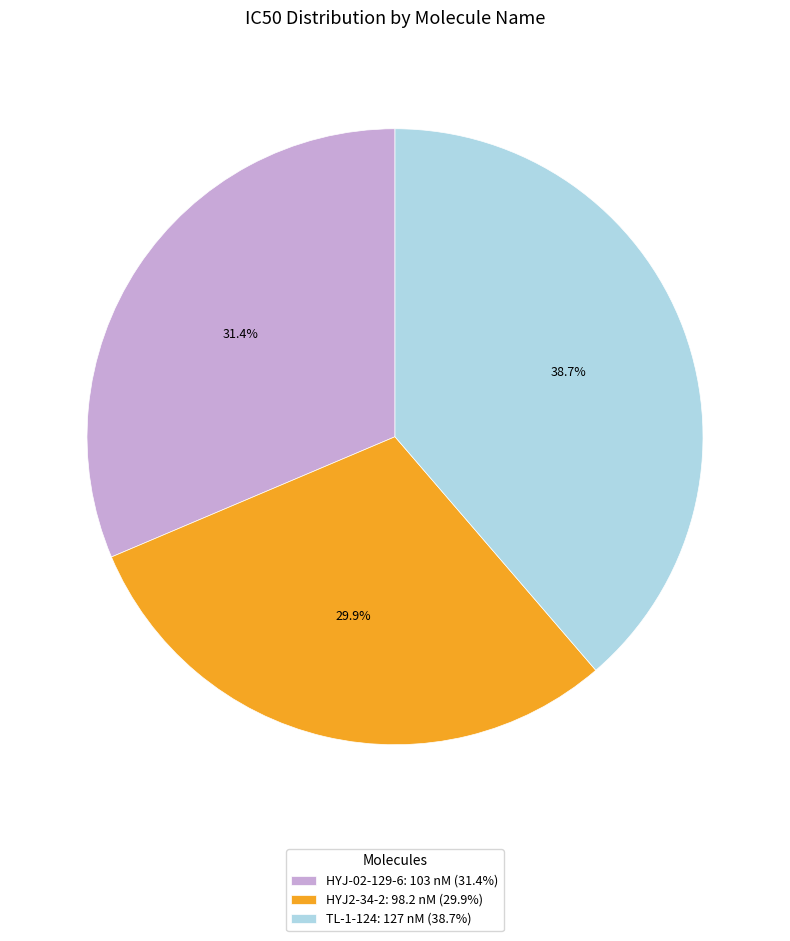

True or false: TL-1-124 accounts for 52% of the total.

False